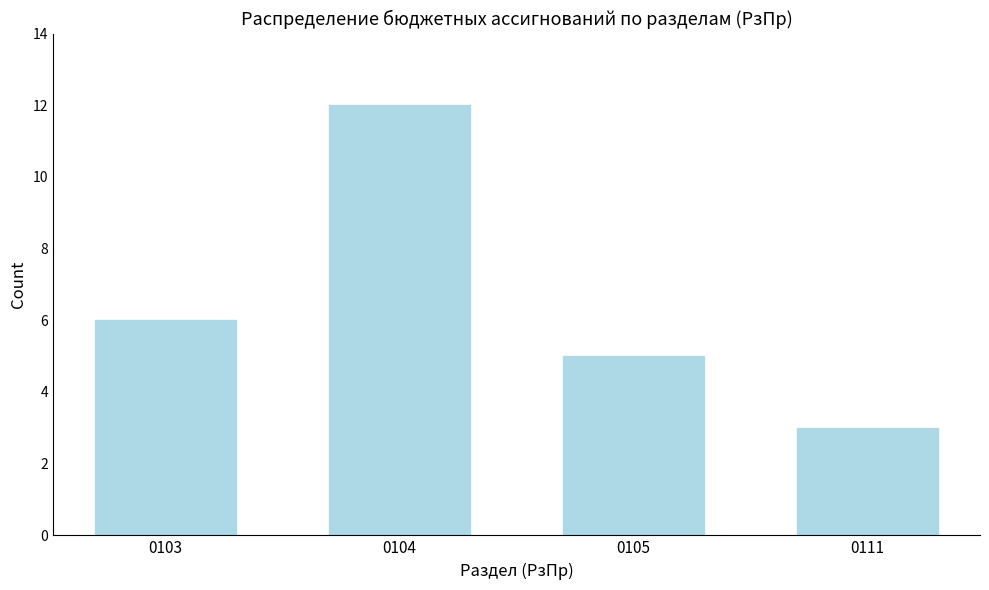

Reading left to right, list all the values displayed in this chart.

0103=6	0104=12	0105=5	0111=3